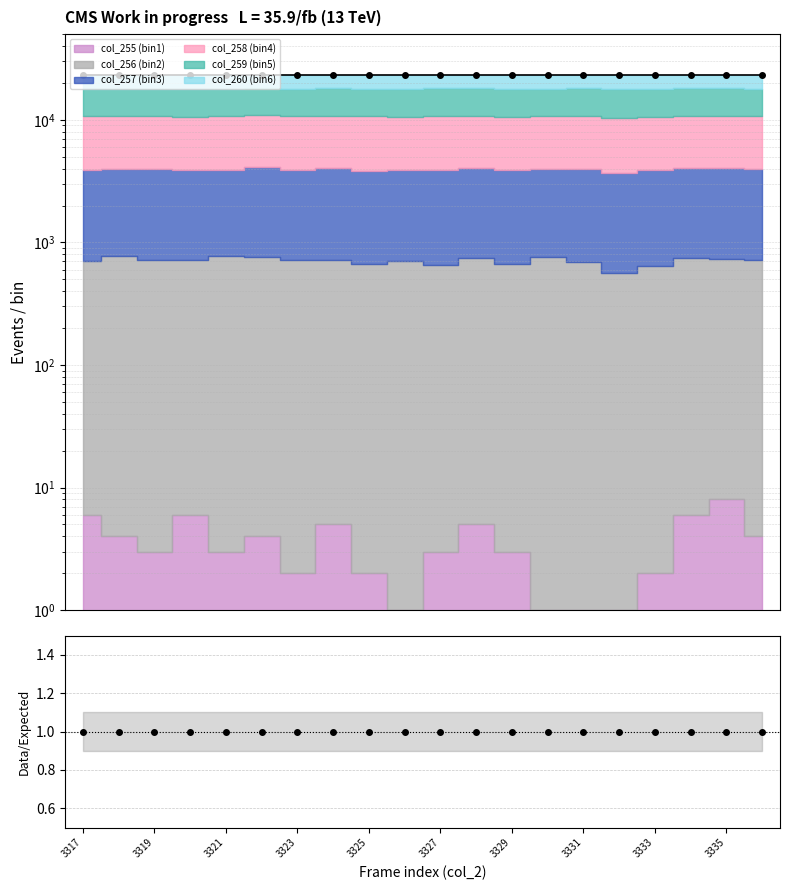

True or false: Data points and Data/Expected intersect in this chart.

False